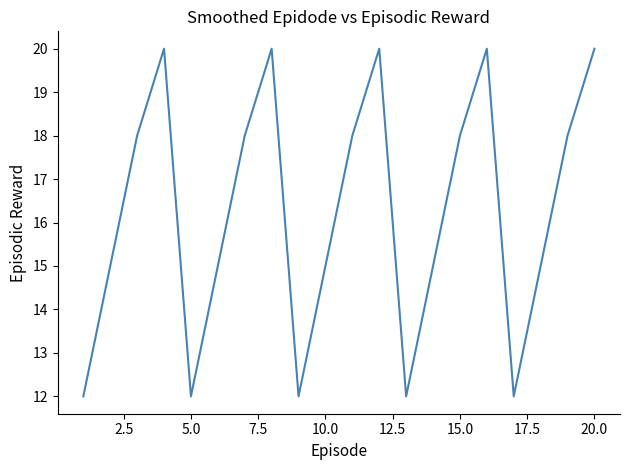

Reading left to right, what are all the values shown in this chart?

12	15	18	20	12	15	18	20	12	15	18	20	12	15	18	20	12	15	18	20